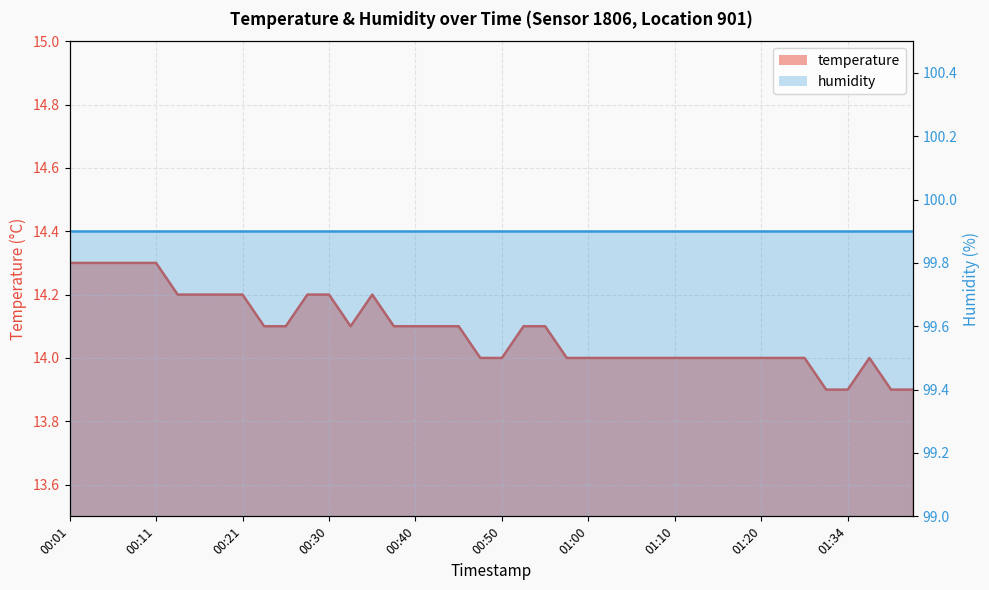

Does the chart display data point markers on the line(s)?

No